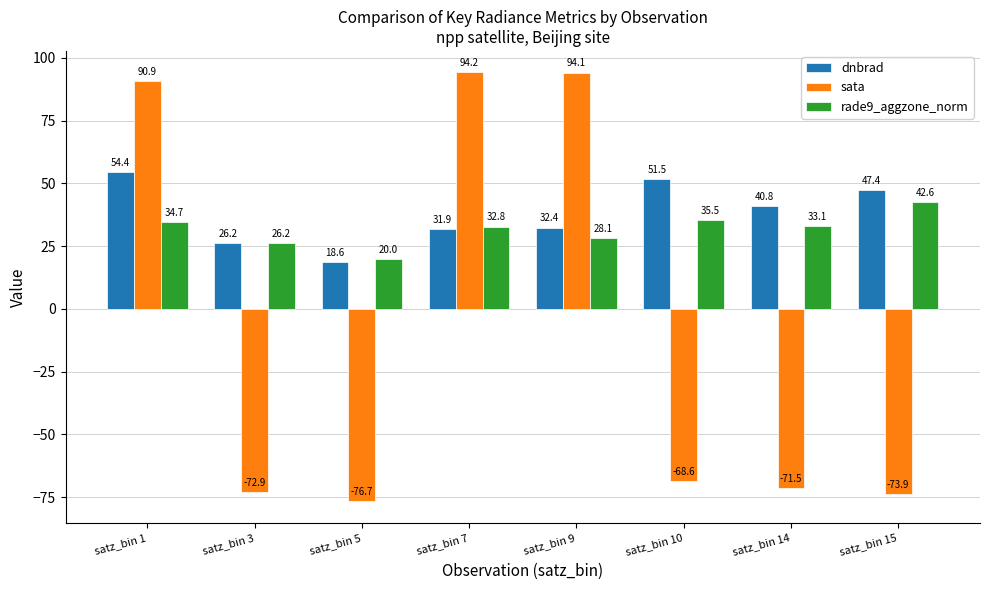

Between satz_bin 9 and satz_bin 10, which series saw the biggest shift?

sata